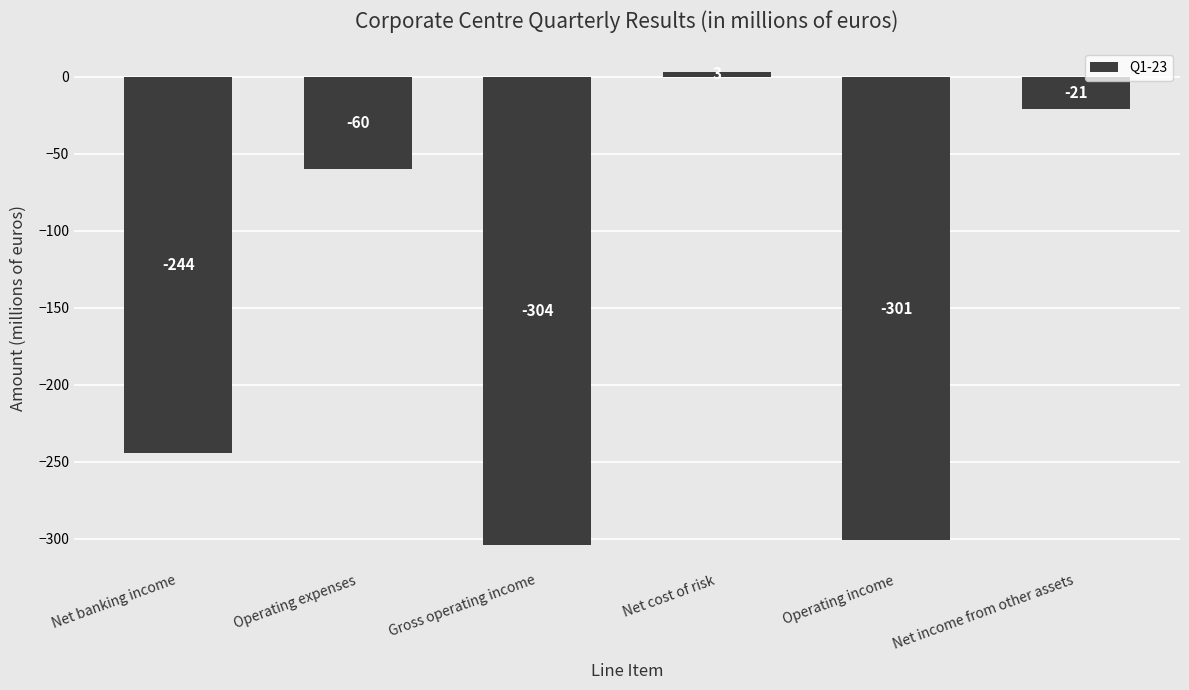

How many values are below -60?

3